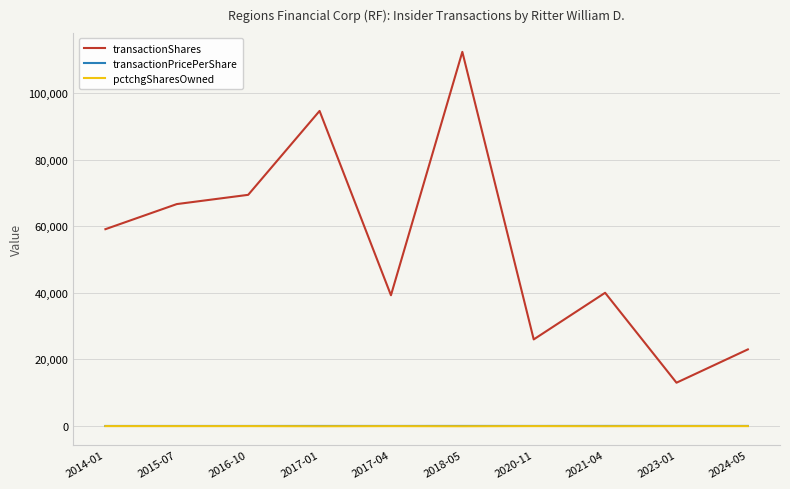

True or false: transactionShares and pctchgSharesOwned intersect in this chart.

False